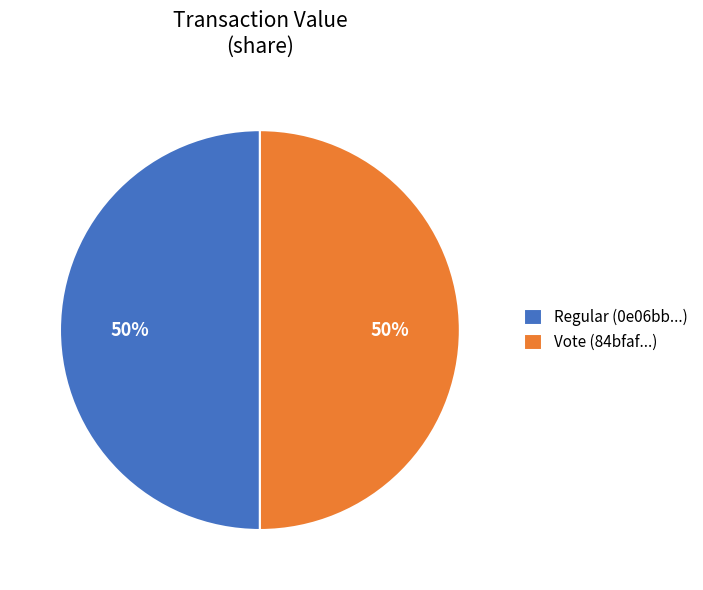

How many segments does this pie chart have?

2